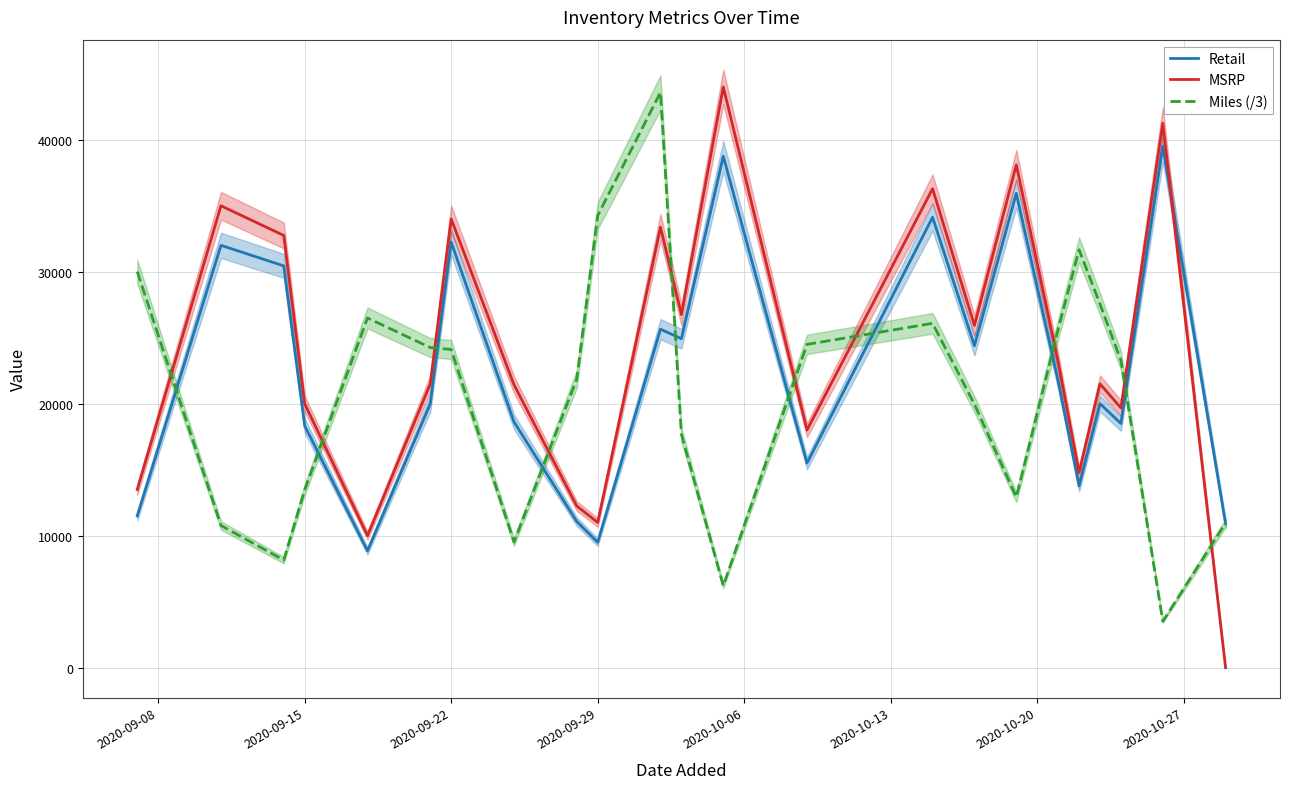

True or false: MSRP and Miles (/3) intersect in this chart.

True